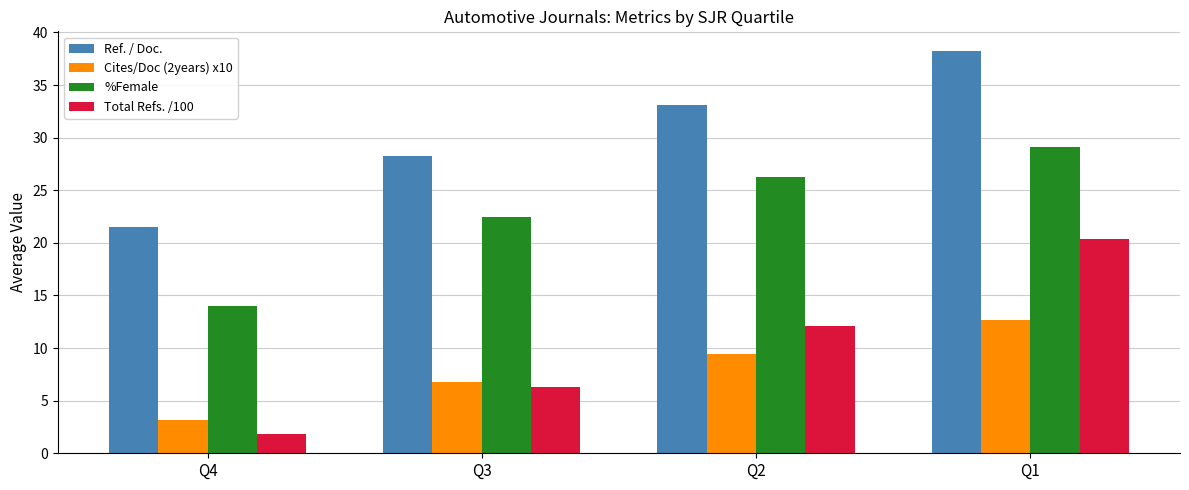

Read the Total Refs. /100 value at Q4.

1.8